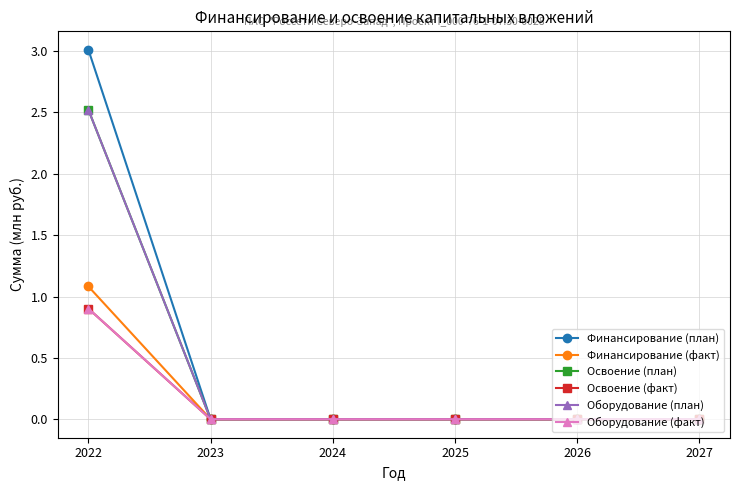

What is the difference between the maximum and minimum values in the Освоение (план) series?

2.5